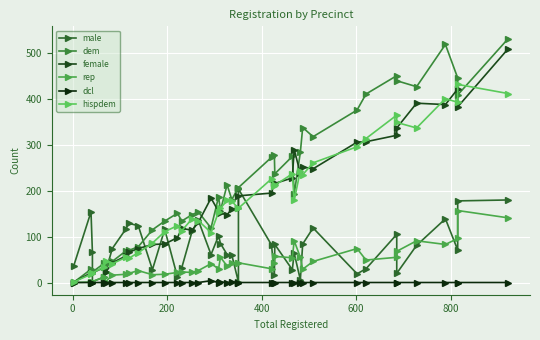

What are all the series names shown in the legend?

male, dem, female, rep, dcl, hispdem